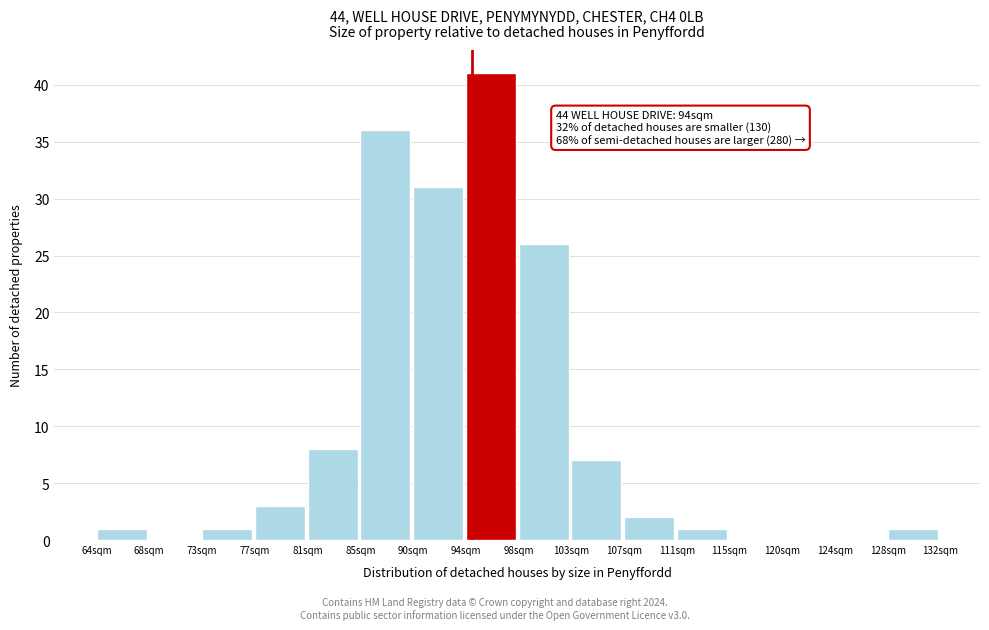

Reading right to left, what are all the values shown in this chart?

128sqm=1	124sqm=0	120sqm=0	115sqm=0	111sqm=1	107sqm=2	103sqm=7	98sqm=26	94sqm=41	90sqm=31	85sqm=36	81sqm=8	77sqm=3	73sqm=1	68sqm=0	64sqm=1